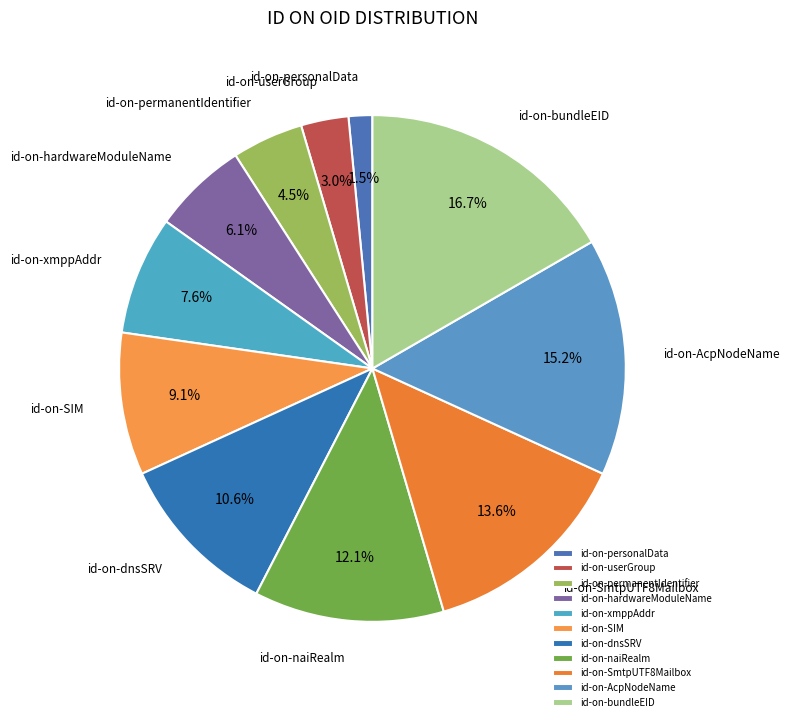

To the nearest percent, what portion does id-on-personalData represent?

2%